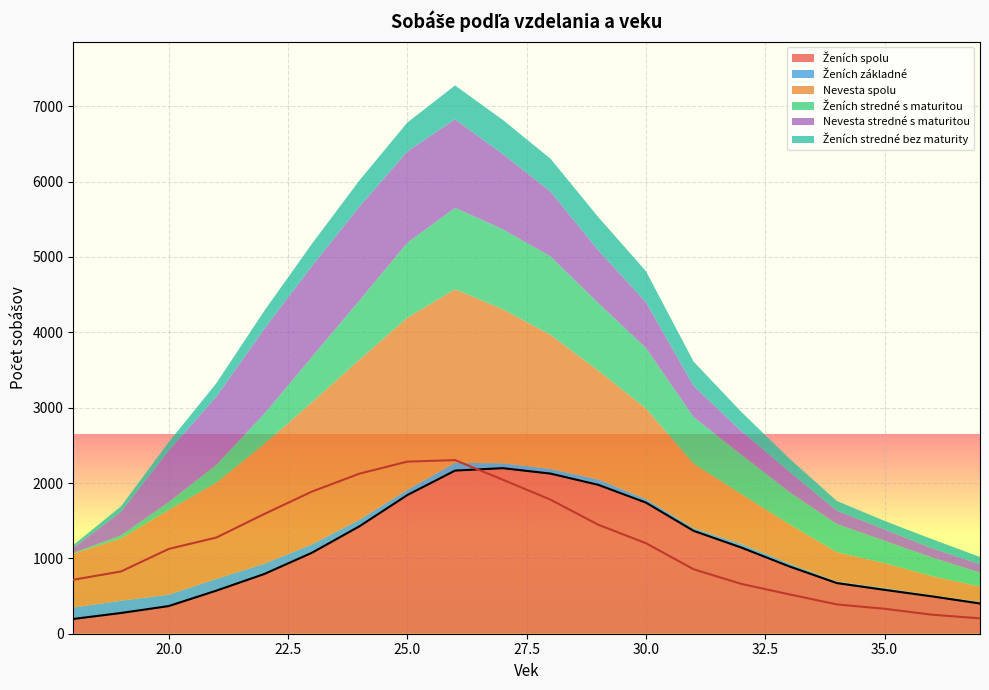

What are all the series names shown in the legend?

Ženích spolu, Ženích základné, Nevesta spolu, Ženích stredné s maturitou, Nevesta stredné s maturitou, Ženích stredné bez maturity